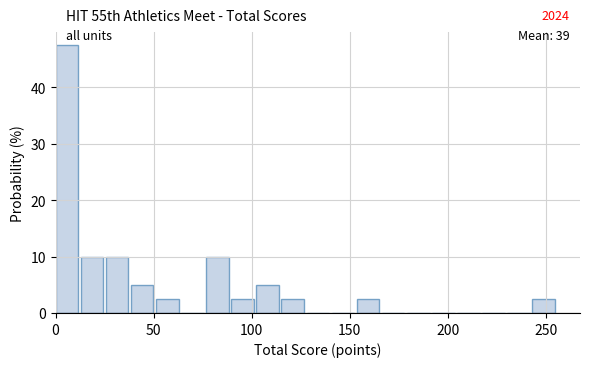

Around what value on the x-axis is the tallest bar? Give the approximate position of its centre, as read against the axis.

5